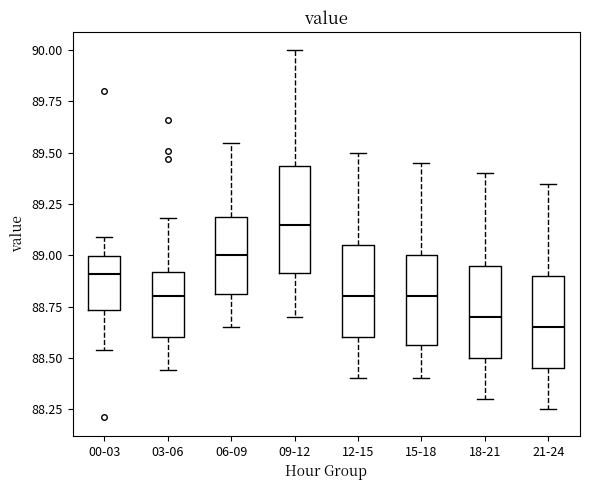

Where is the upper edge of the box for 06-09 on the y-axis? The values are not printed on the chart, so give them approximately, as read against the axis.

89.20